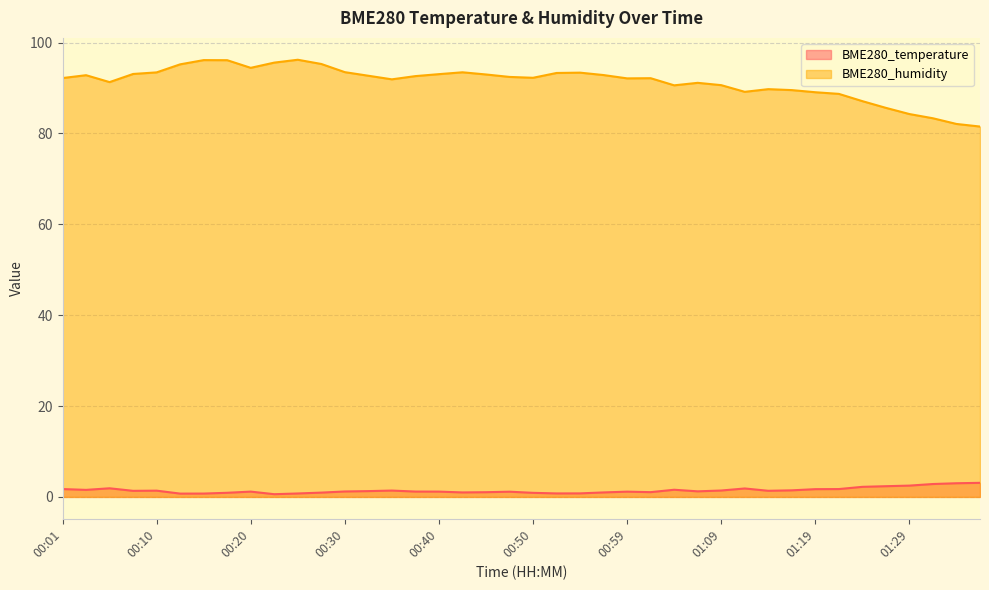

Reading left to right, list all the values displayed in this chart.

BME280_temperature: 1.7	1.6	1.9	1.3	1.4	0.7	0.7	0.9	1.2	0.6	0.8	0.9	1.2	1.3	1.4	1.2	1.2	1.0	1.0	1.1	0.9	0.8	0.8	1.0	1.2	1.1	1.6	1.2	1.4	1.9	1.4	1.4	1.7	1.7	2.2	2.4	2.5	2.8	3.0	3.1
BME280_humidity: 92.2	92.8	91.3	93.1	93.4	95.2	96.1	96.1	94.4	95.6	96.2	95.3	93.5	92.7	91.9	92.6	93.0	93.5	93.0	92.4	92.2	93.3	93.4	92.8	92.1	92.2	90.6	91.1	90.6	89.2	89.7	89.5	89.1	88.7	87.1	85.6	84.3	83.3	82.1	81.5